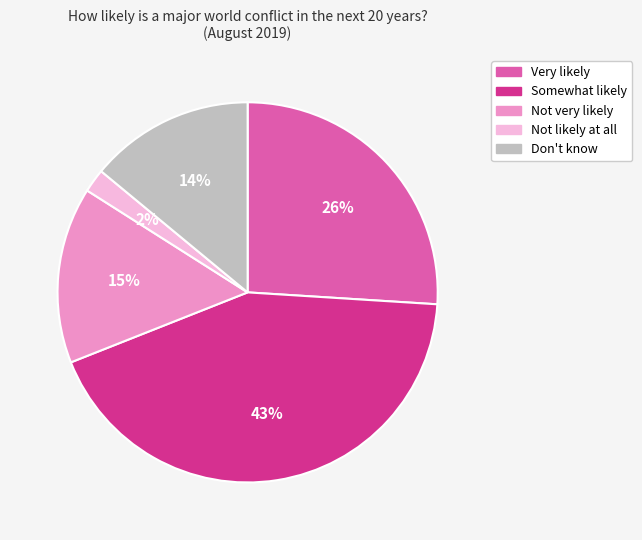

Is there a majority slice in this chart?

No